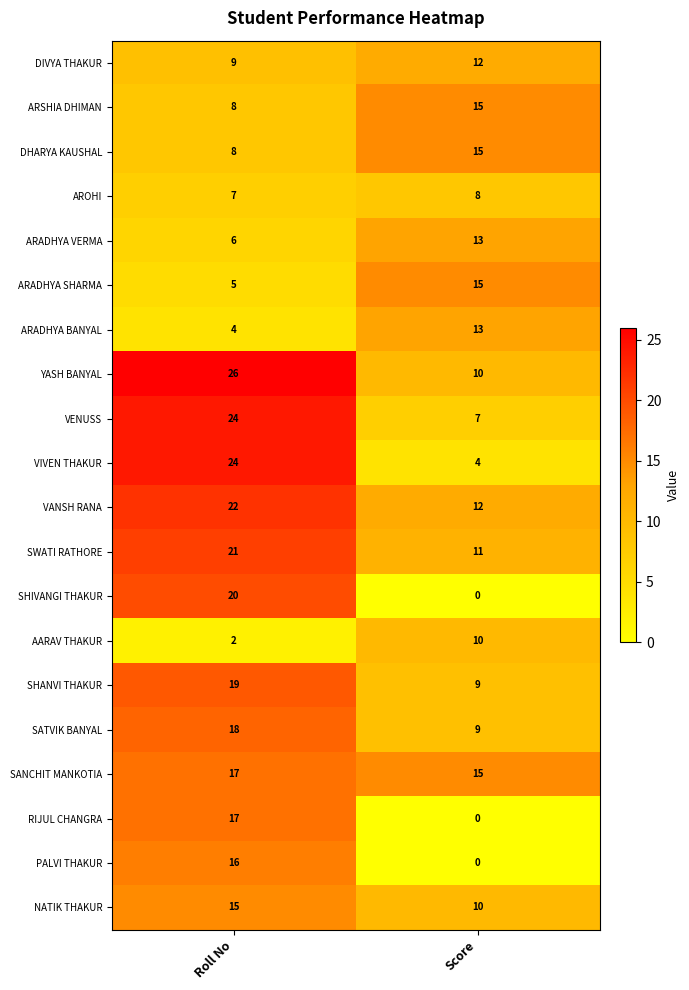

List the labels in order of SATVIK BANYAL value, smallest first.

Score, Roll No